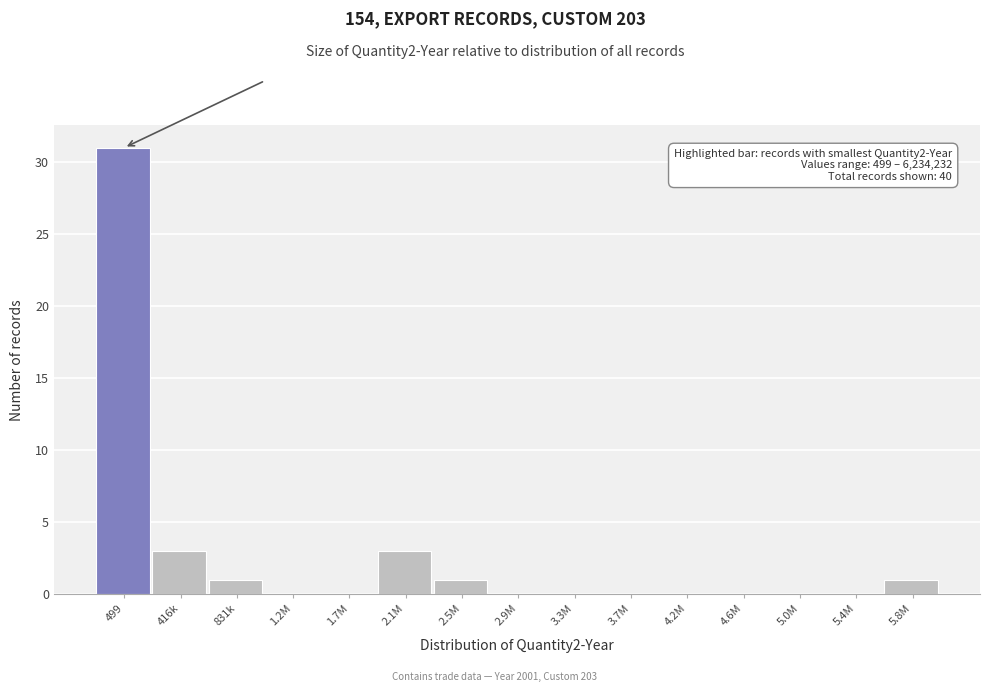

Reading right to left, list all the values displayed in this chart.

5.8M=1	5.4M=0	5.0M=0	4.6M=0	4.2M=0	3.7M=0	3.3M=0	2.9M=0	2.5M=1	2.1M=3	1.7M=0	1.2M=0	831k=1	416k=3	499=31